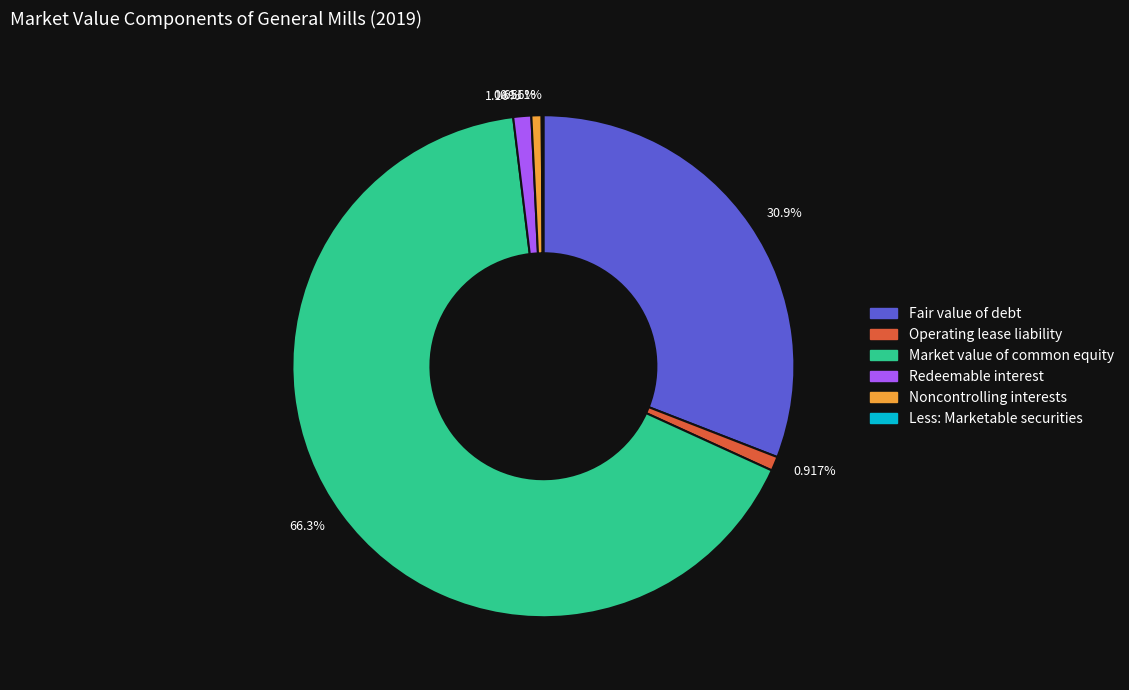

Is there a majority slice in this chart?

Yes